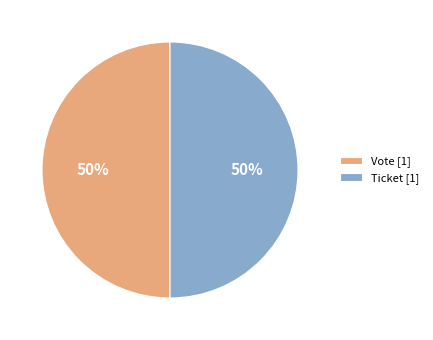

To the nearest percent, what is the average slice percentage?

50%